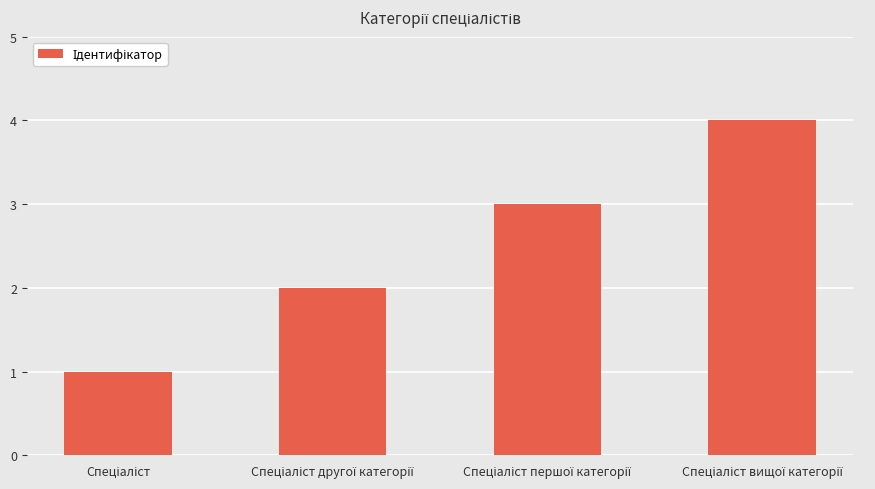

How many distinct data groups are displayed?

1